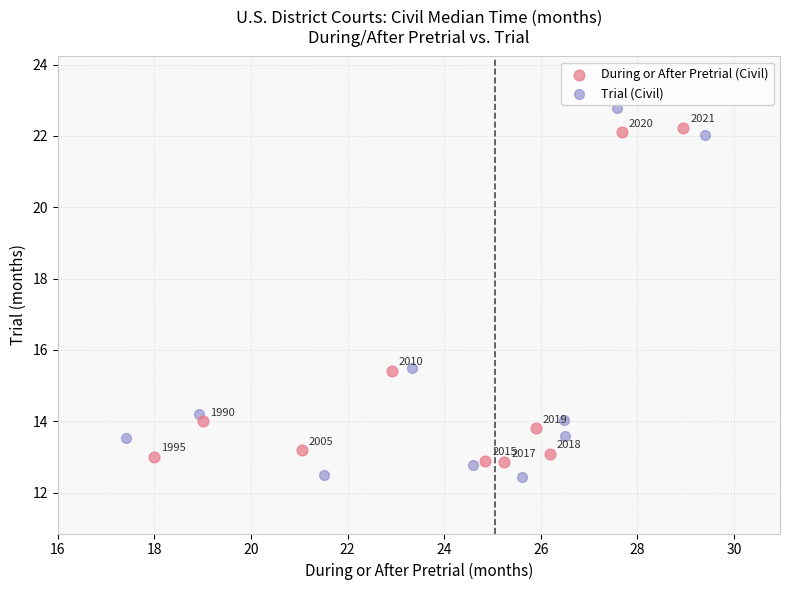

Which series has the largest Y range (max minus min)?

Trial (Civil)